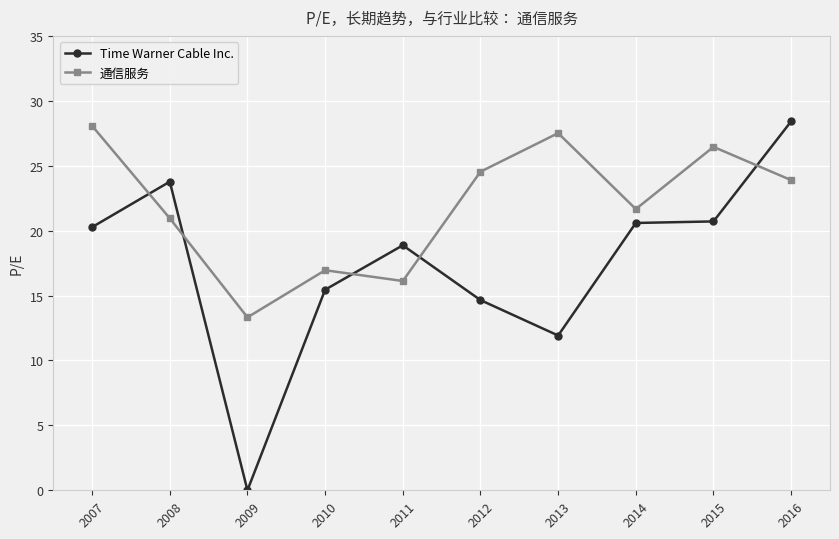

At how many categories does at least one series exceed 13?

10